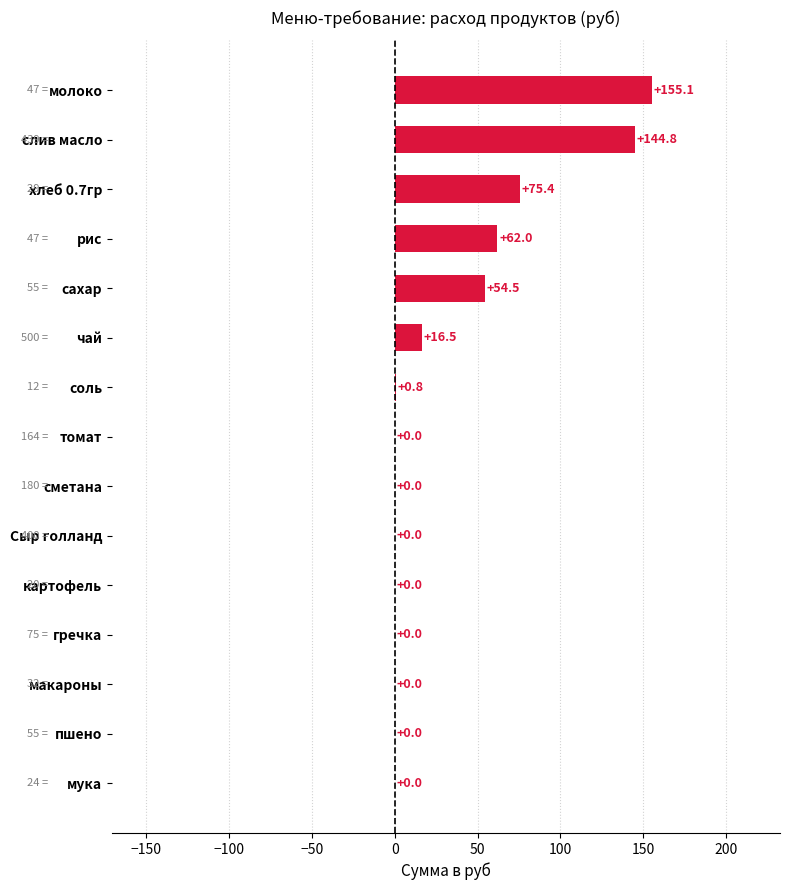

How many values are above zero?

7